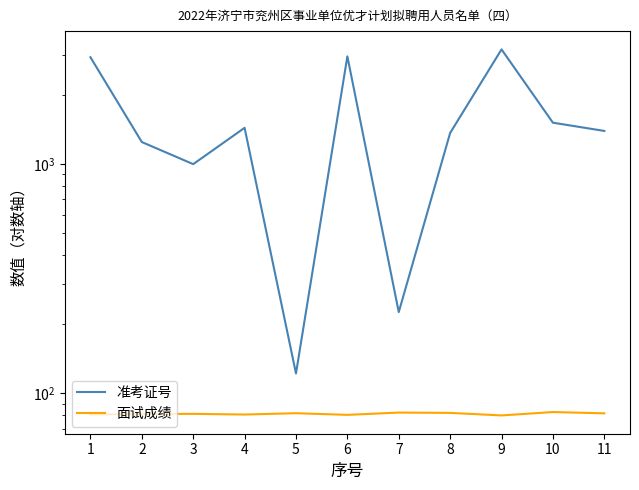

Is this an area chart (filled region under the line)?

No